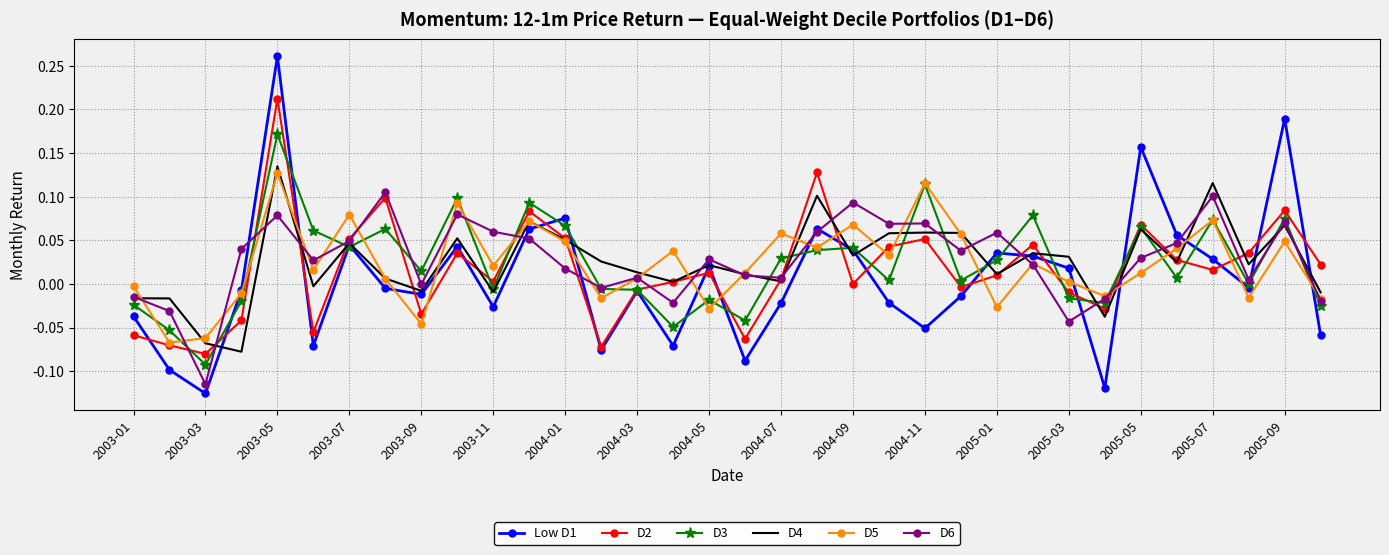

At which category does the chart reach its peak across all series?

2003-05